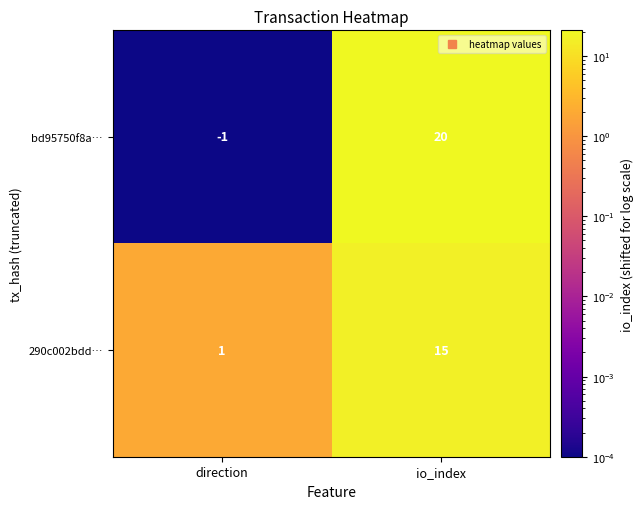

List the series in order of their peak value, lowest first.

290c002bdd…, bd95750f8a…